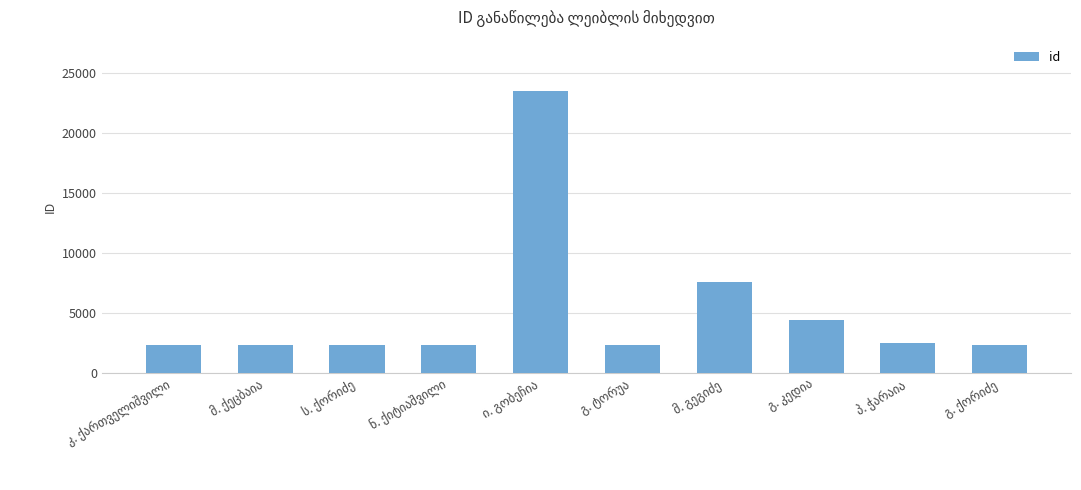

What is the sum of all values?

52335